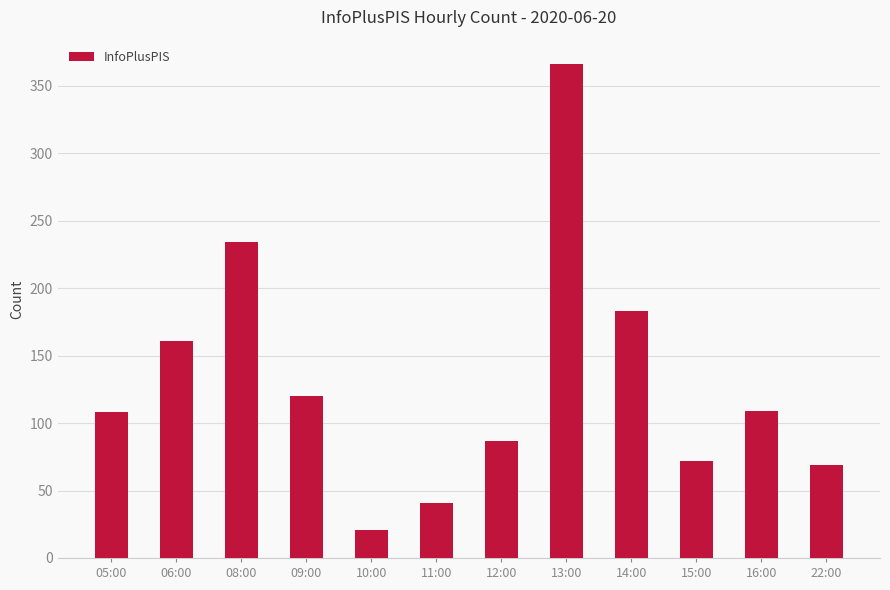

Are the bars grouped side by side (vs. stacked)?

No